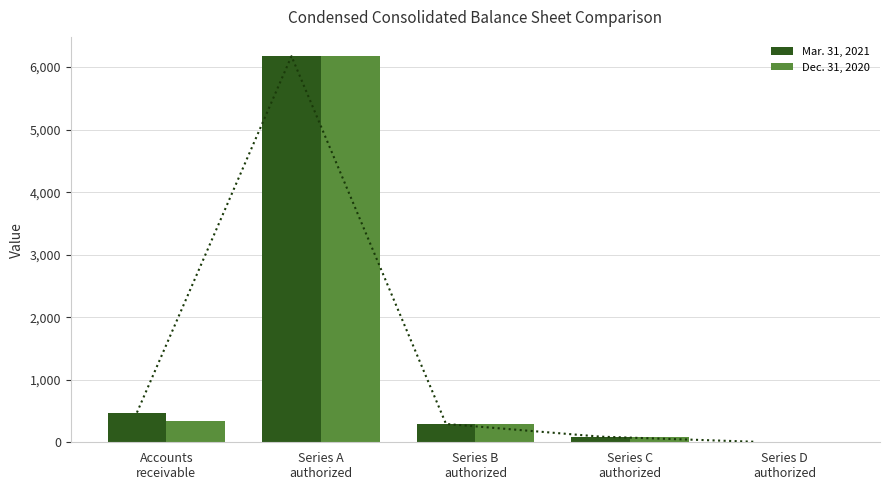

What is the approximate value of Mar. 31, 2021 at Accounts
receivable?

475